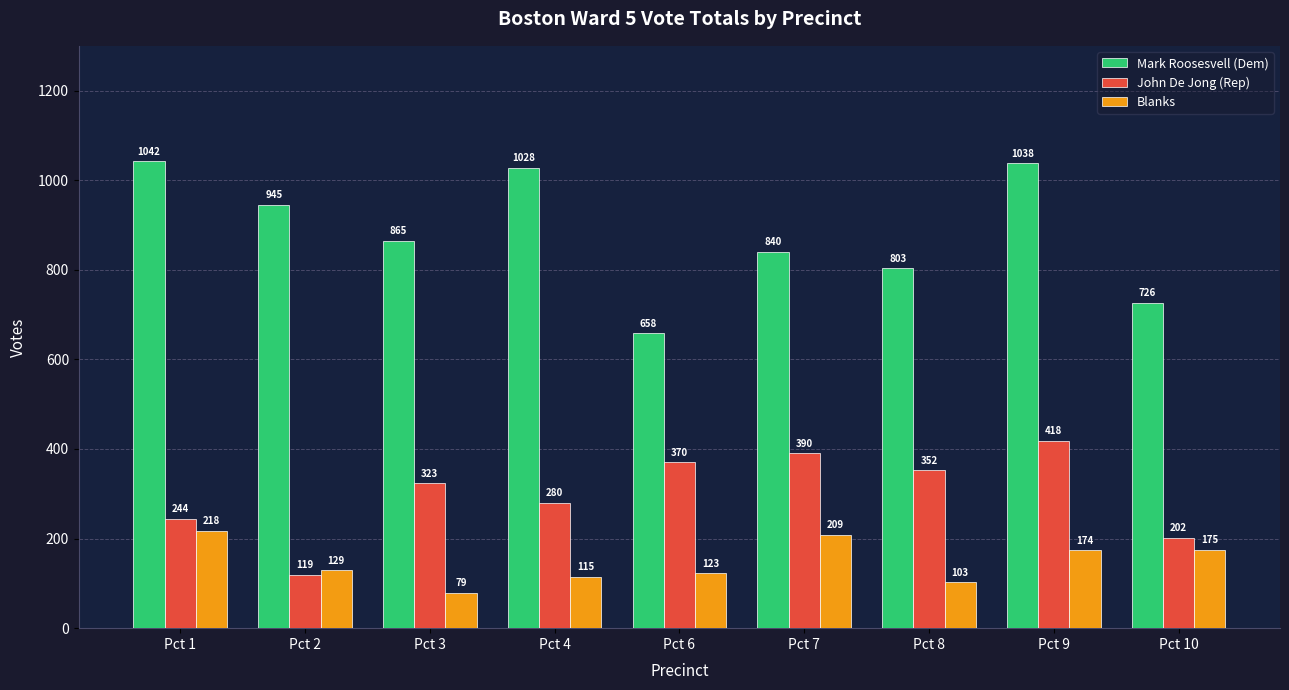

Reading left to right, list all the values displayed in this chart.

Mark Roosesvell (Dem): 1042	945	865	1028	658	840	803	1038	726
John De Jong (Rep): 244	119	323	280	370	390	352	418	202
Blanks: 218	129	79	115	123	209	103	174	175